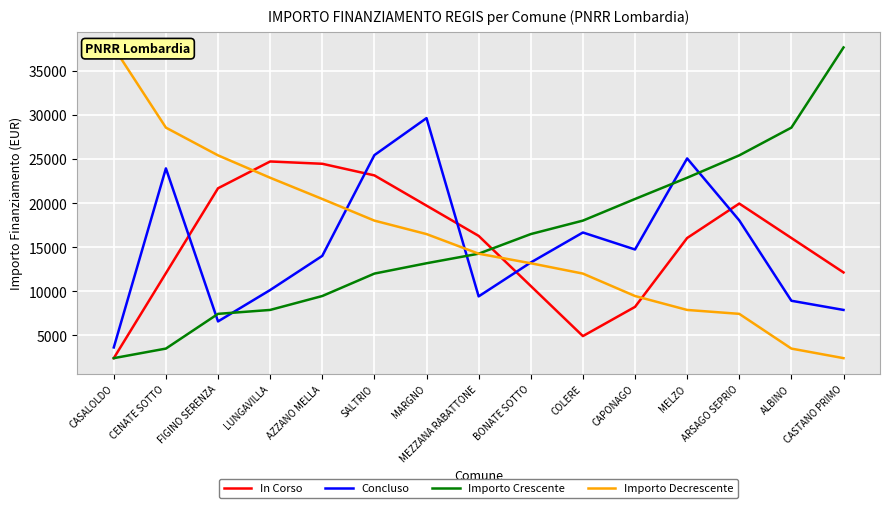

How many lines are shown in the chart?

4